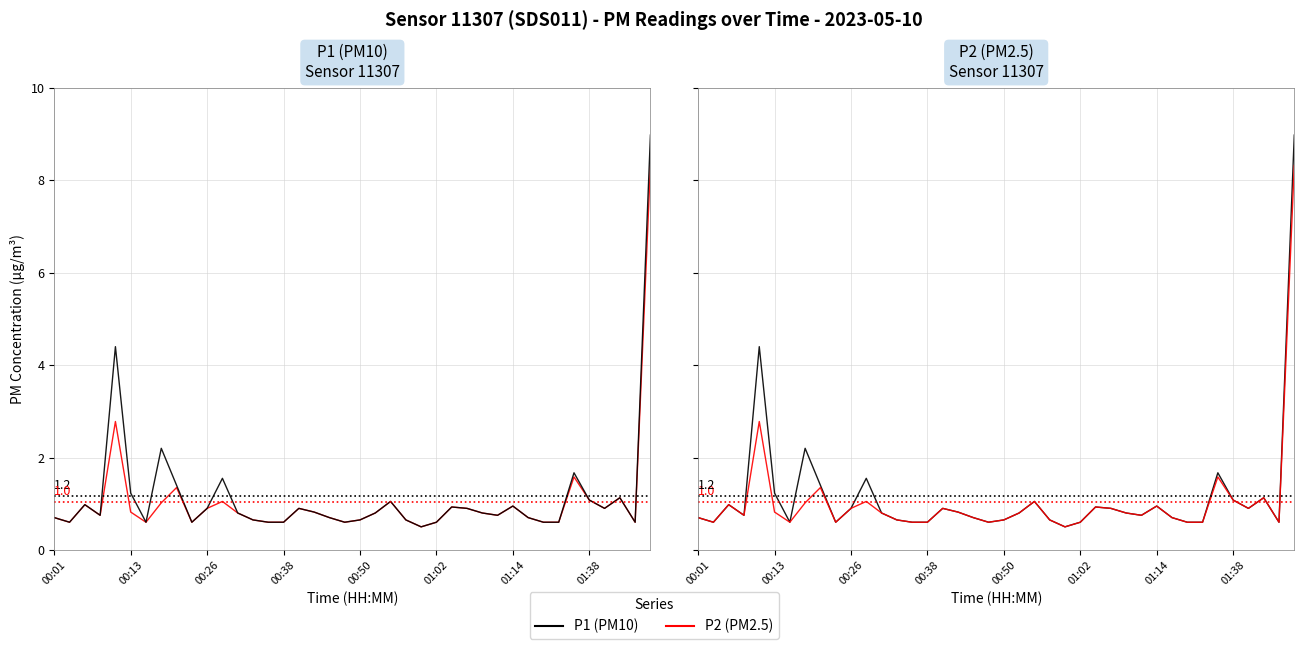

The P1 series shows 0.8 at 28. True or false?

True